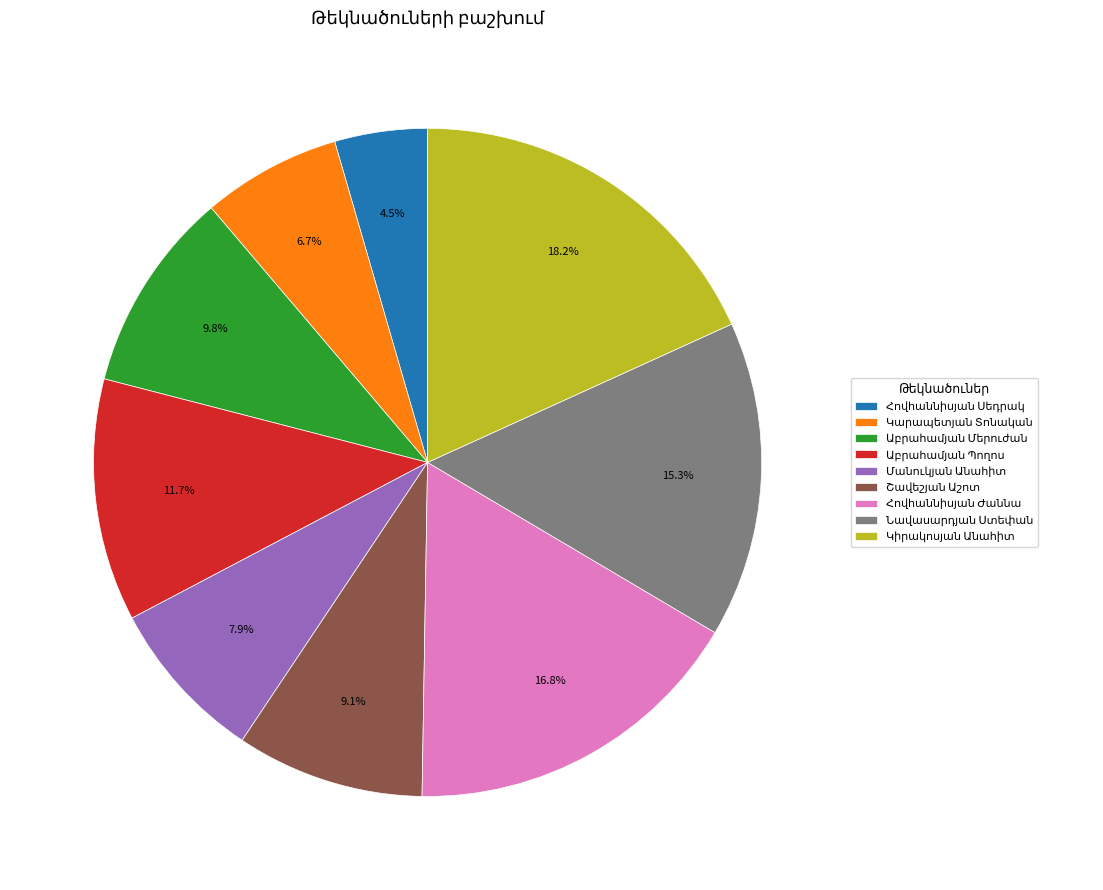

Is there any slice that represents more than half of the pie?

No